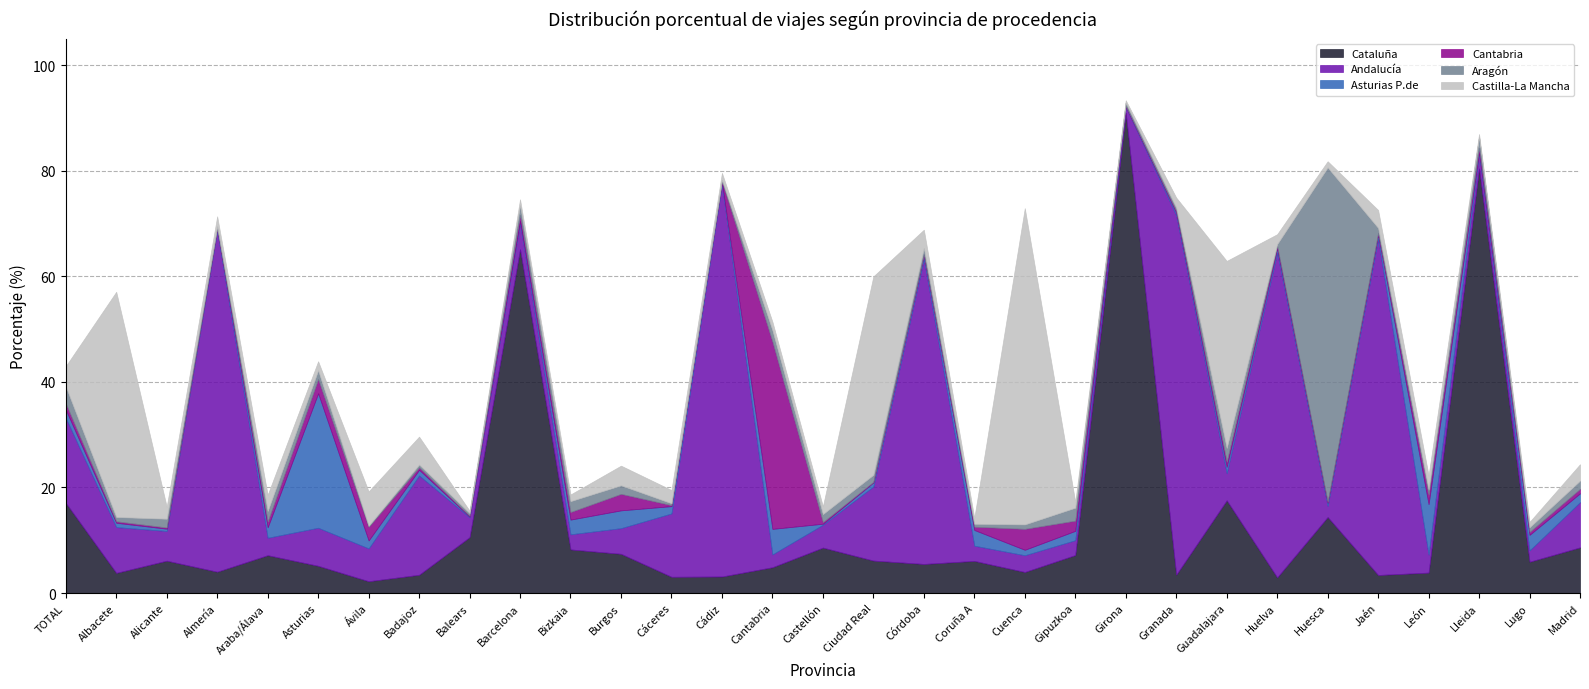

How many lines are shown in the chart?

6